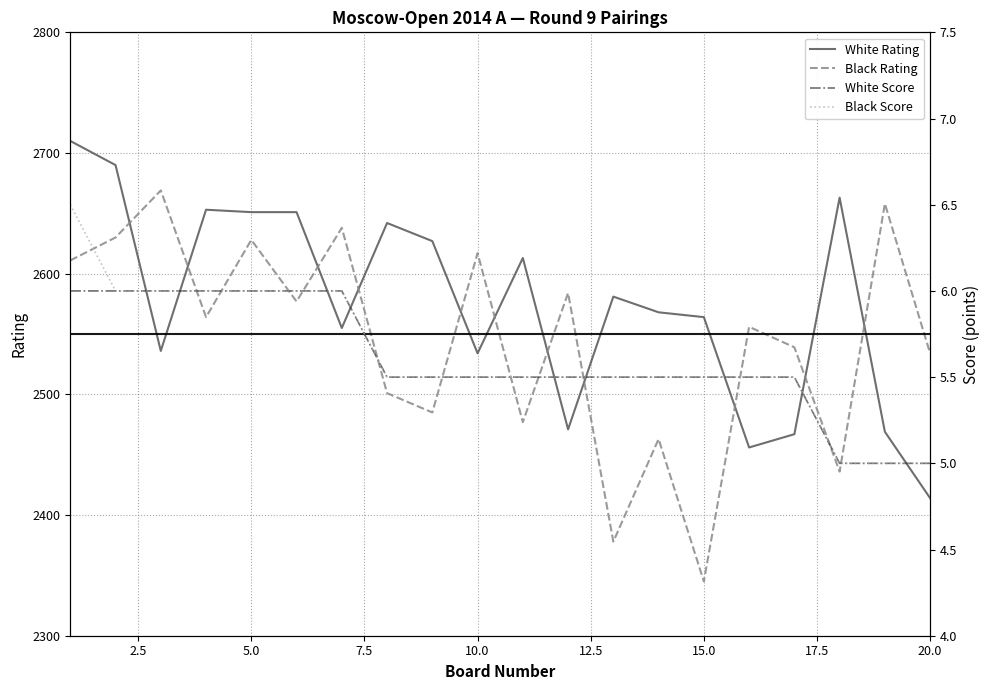

How many lines are shown in the chart?

4